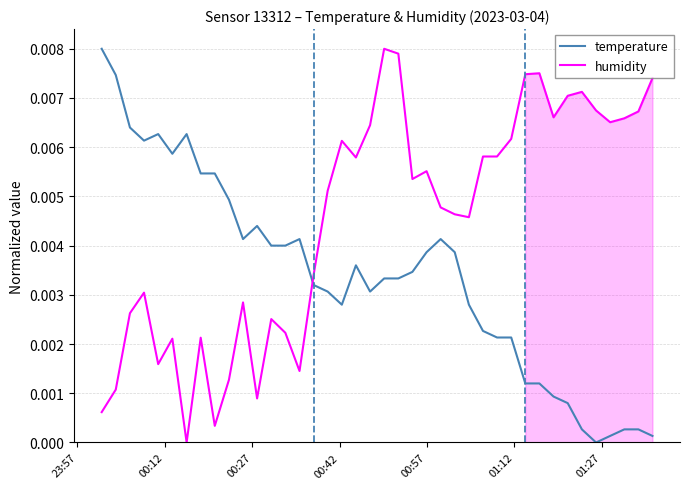

Which series ends up on top after the final intersection of temperature and humidity?

humidity